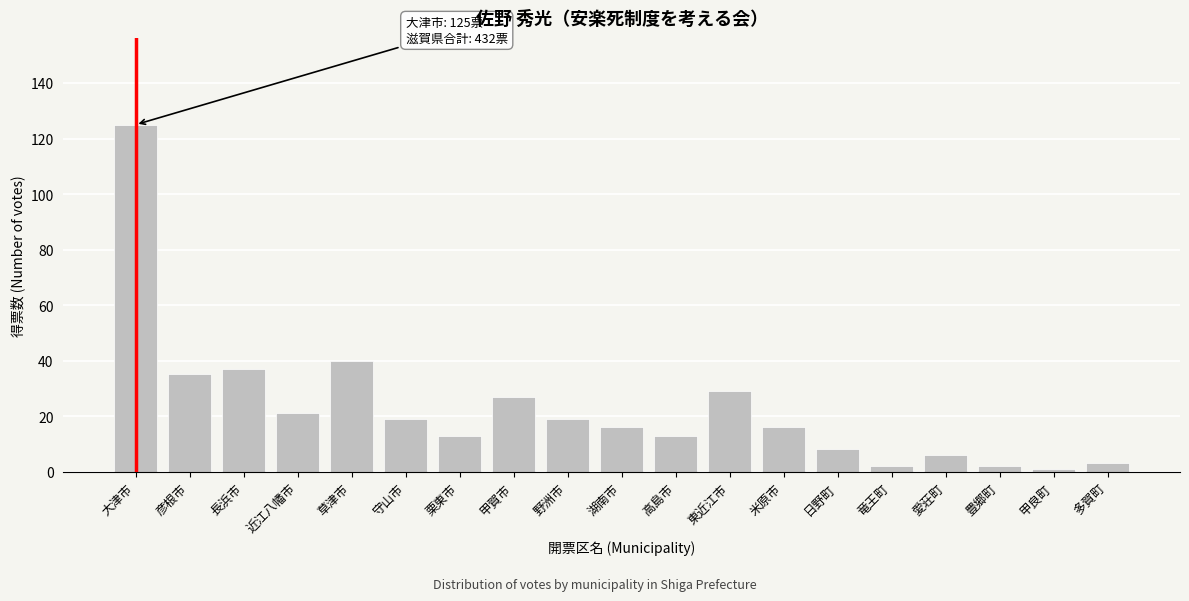

Reading left to right, transcribe all the data shown in this chart.

大津市=125	彦根市=35	長浜市=37	近江八幡市=21	草津市=40	守山市=19	栗東市=13	甲賀市=27	野洲市=19	湖南市=16	高島市=13	東近江市=29	米原市=16	日野町=8	竜王町=2	愛荘町=6	豊郷町=2	甲良町=1	多賀町=3